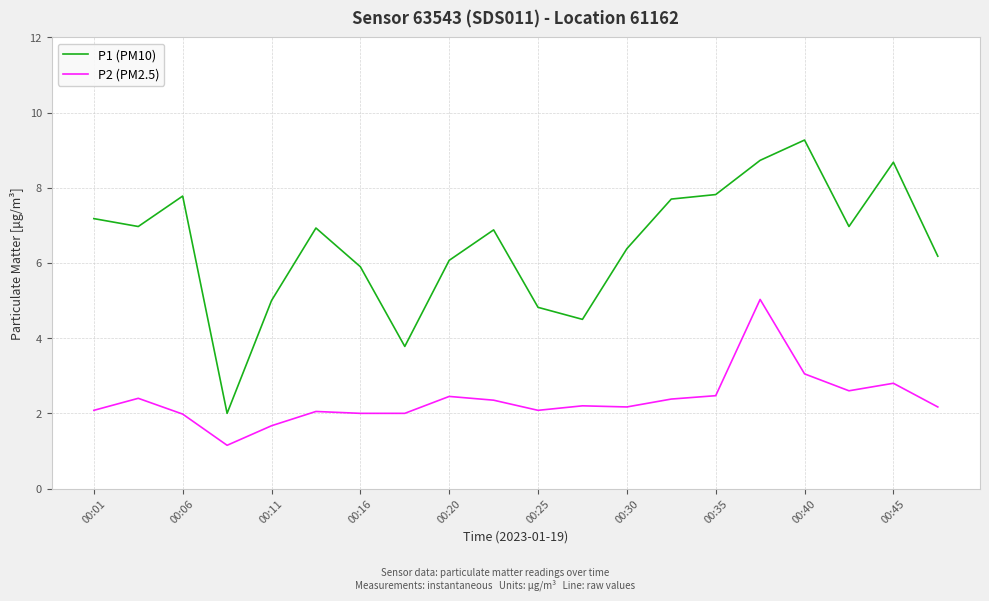

Which series has the largest total across all categories?

P1 (PM10)